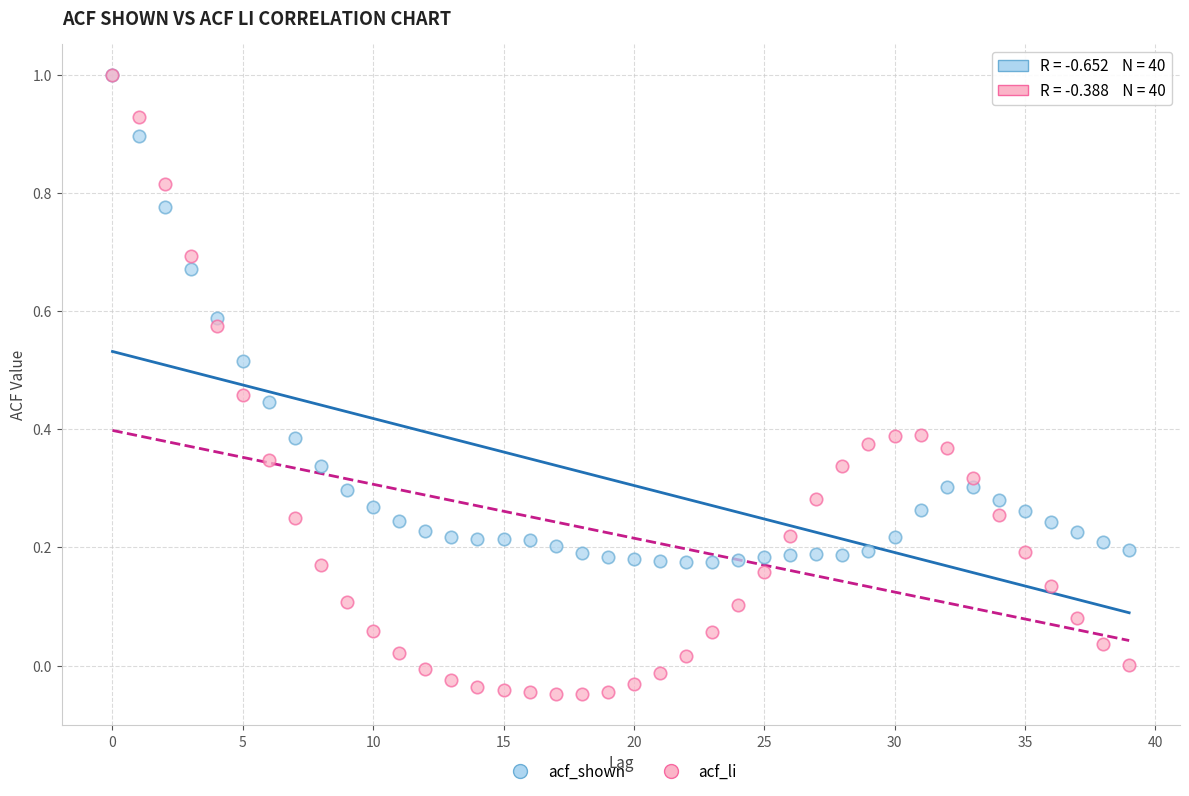

What are all the series names shown in the legend?

acf_shown, acf_li